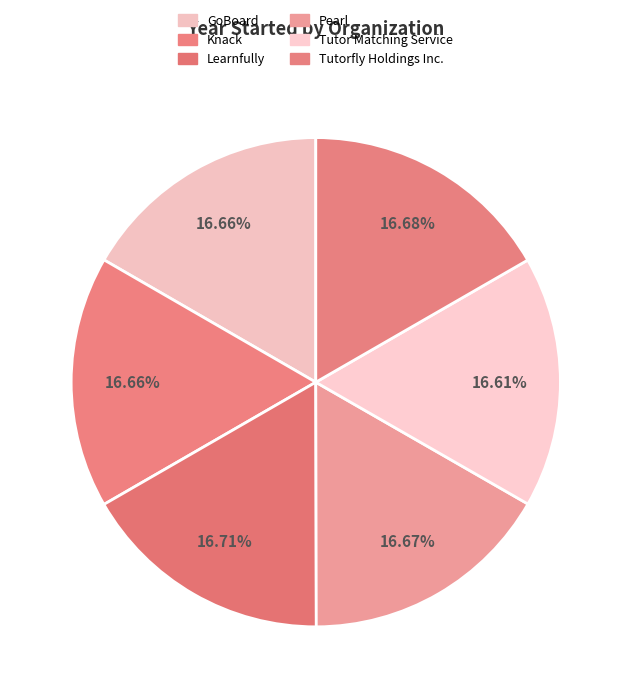

Which category has the biggest portion of the pie?

Learnfully